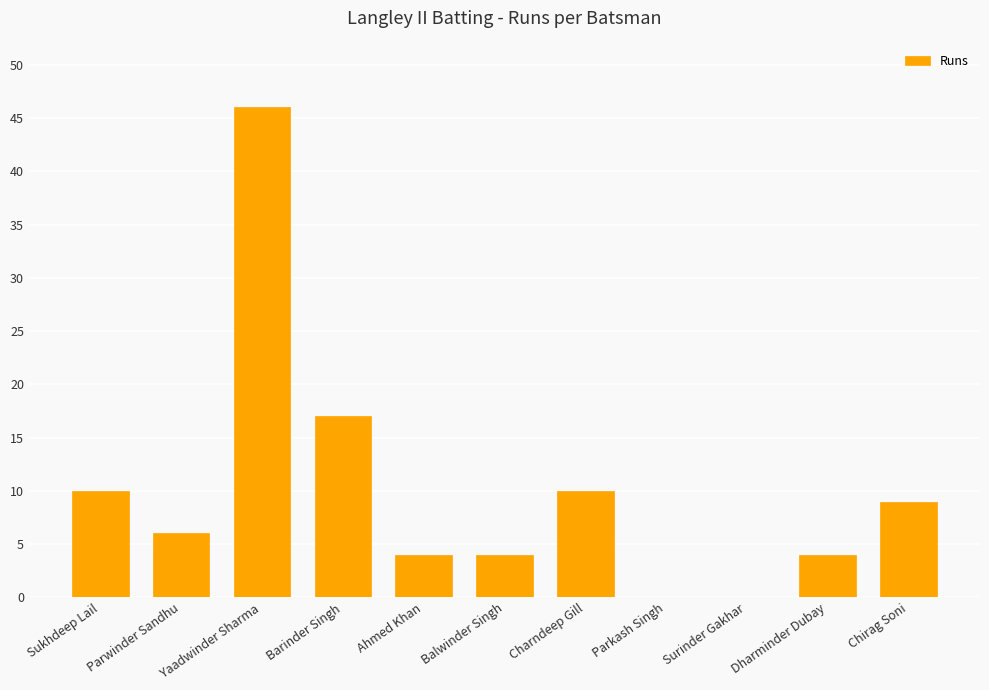

The value at Surinder Gakhar is 0. True or false?

True